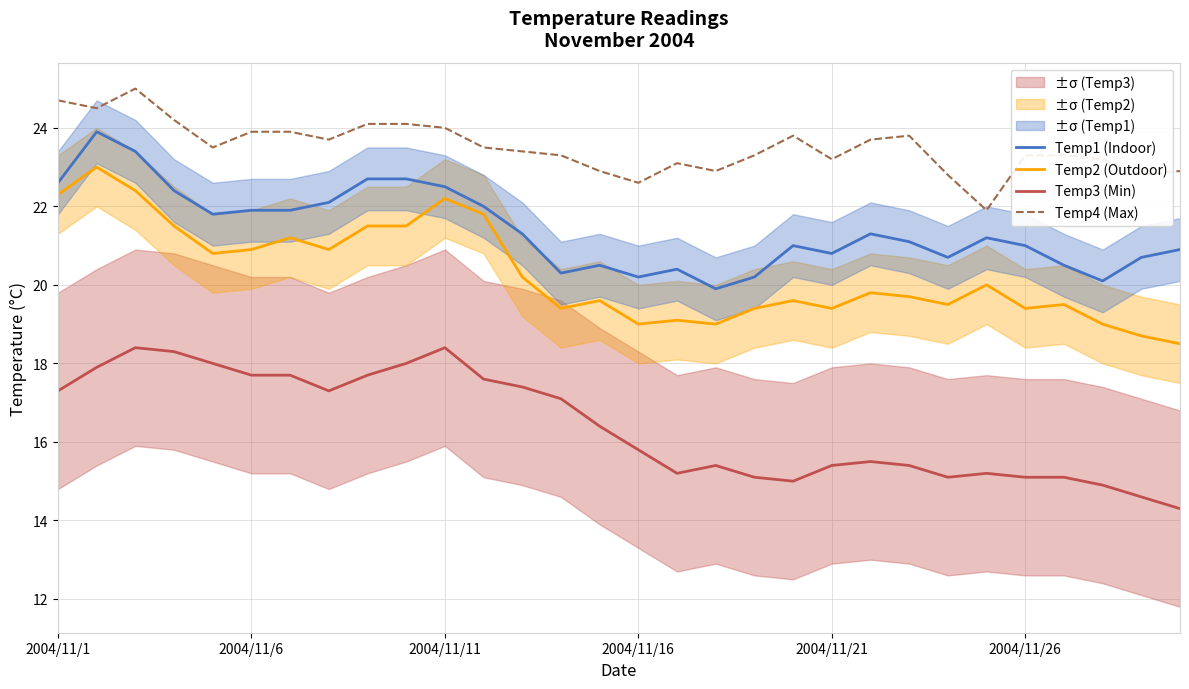

What is the lowest value of the Temp3 (Min) series?

14.3